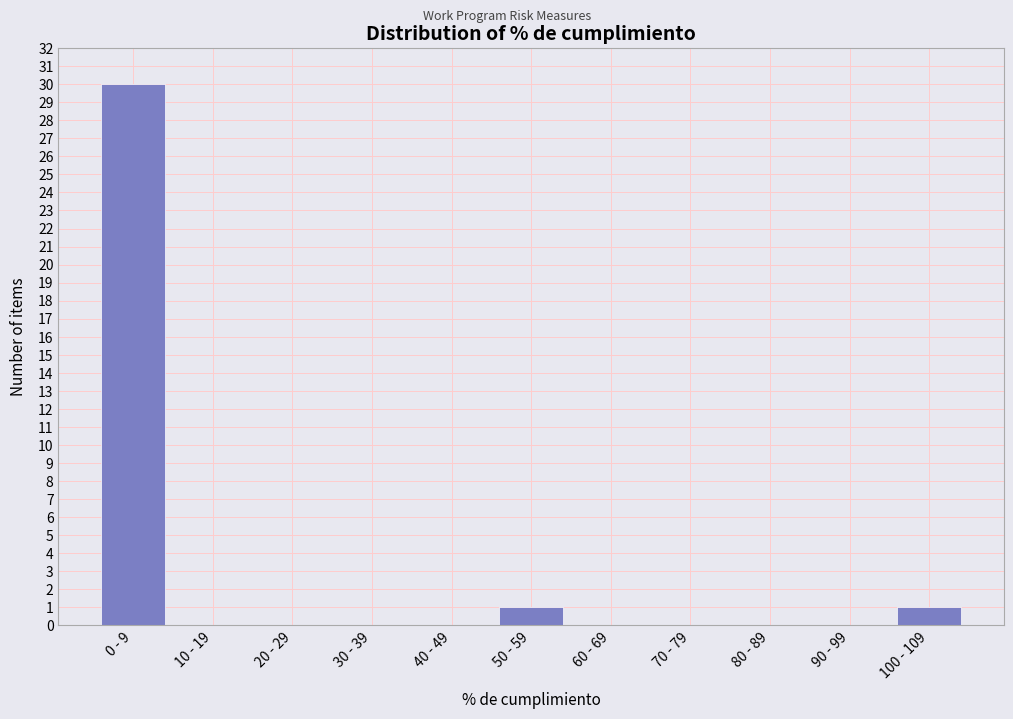

Reading right to left, extract all data points from this chart.

100 - 109=1	90 - 99=0	80 - 89=0	70 - 79=0	60 - 69=0	50 - 59=1	40 - 49=0	30 - 39=0	20 - 29=0	10 - 19=0	0 - 9=30